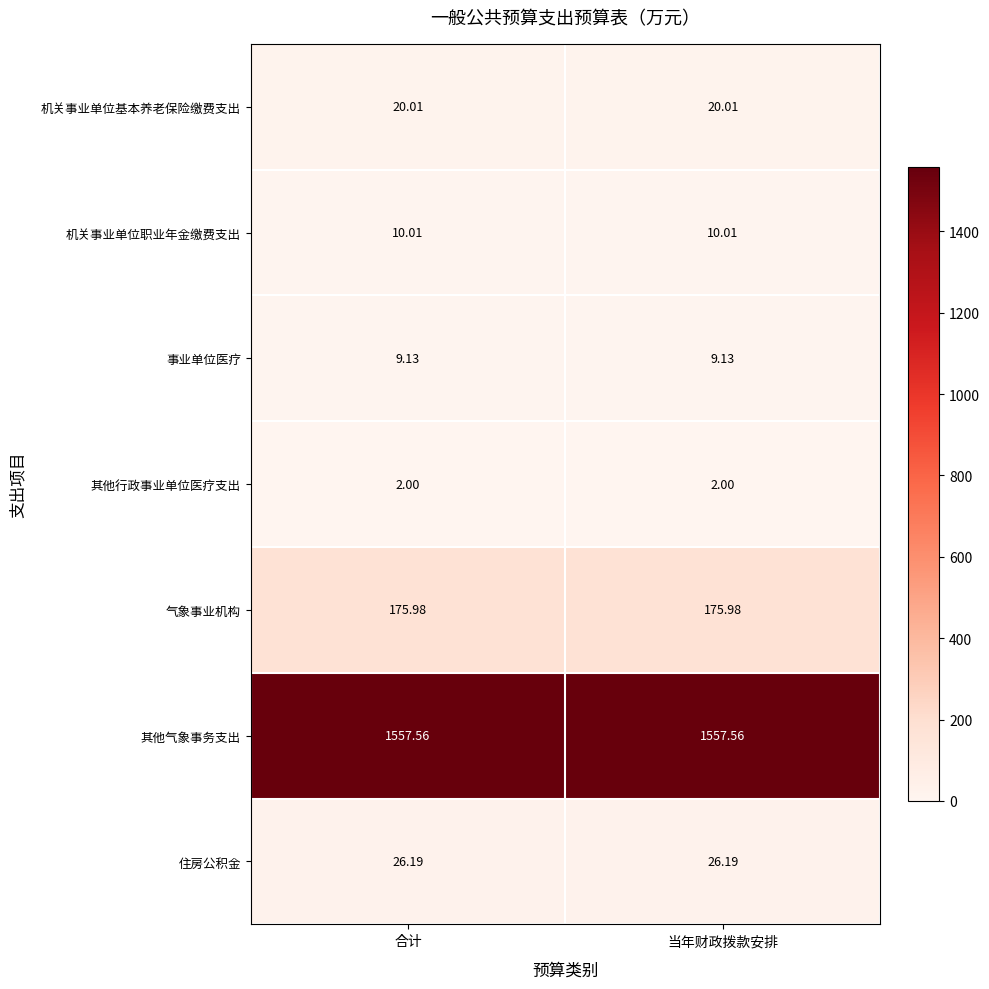

Which series has the largest total across all categories?

其他气象事务支出